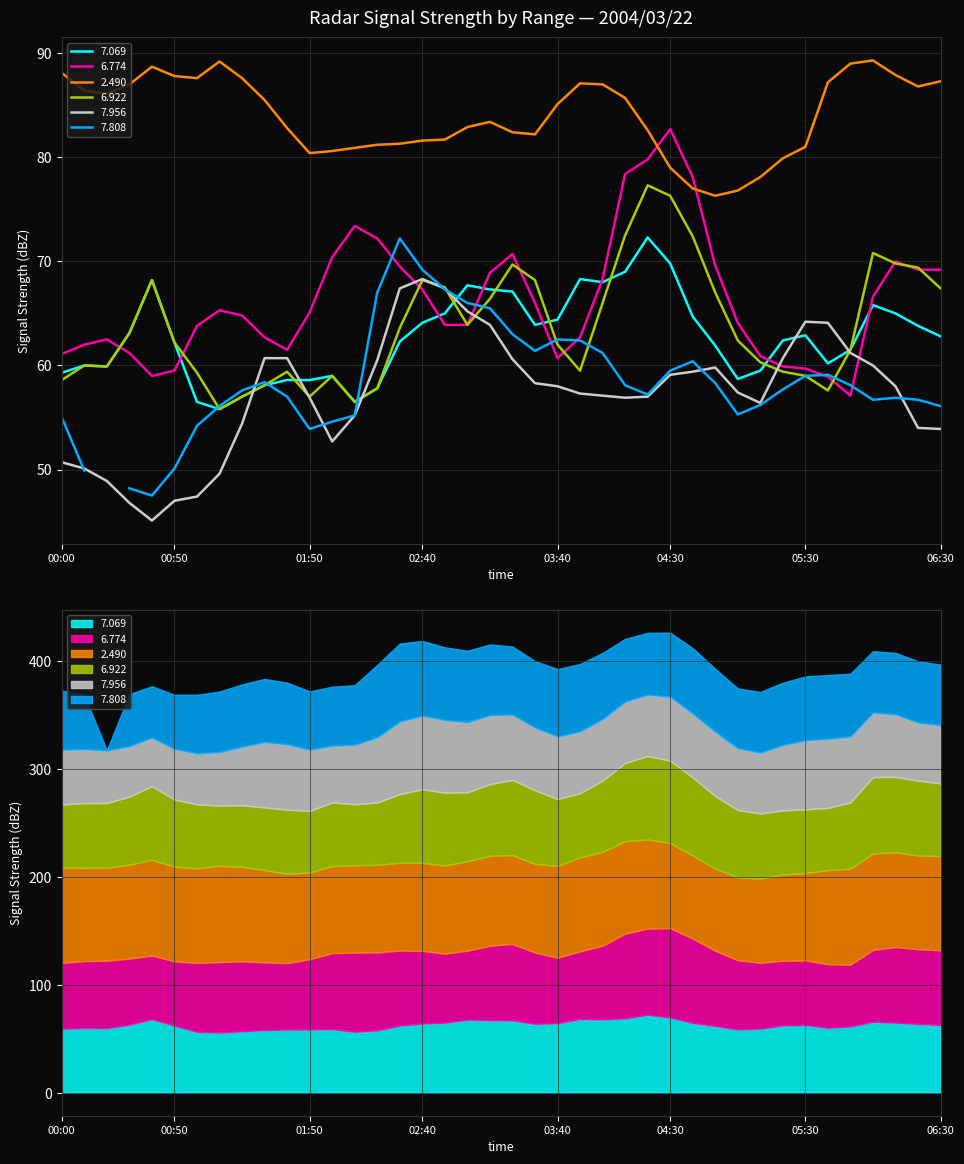

List the labels in order of 7.069 value, smallest first.

2004/03/22 01:10, 2004/03/22 01:00, 2004/03/22 02:10, 2004/03/22 01:20, 2004/03/22 02:20, 2004/03/22 01:30, 2004/03/22 01:40, 2004/03/22 01:50, 2004/03/22 05:00, 2004/03/22 02:00, 2004/03/22 00:00, 2004/03/22 05:10, 2004/03/22 00:20, 2004/03/22 00:10, 2004/03/22 05:40, 2004/03/22 05:50, 2004/03/22 04:50, 2004/03/22 00:50, 2004/03/22 02:30, 2004/03/22 05:20, 2004/03/22 06:30, 2004/03/22 05:30, 2004/03/22 00:30, 2004/03/22 06:20, 2004/03/22 03:30, 2004/03/22 02:40, 2004/03/22 03:40, 2004/03/22 04:40, 2004/03/22 02:50, 2004/03/22 06:10, 2004/03/22 06:00, 2004/03/22 03:20, 2004/03/22 03:10, 2004/03/22 03:00, 2004/03/22 04:00, 2004/03/22 00:40, 2004/03/22 03:50, 2004/03/22 04:10, 2004/03/22 04:30, 2004/03/22 04:20